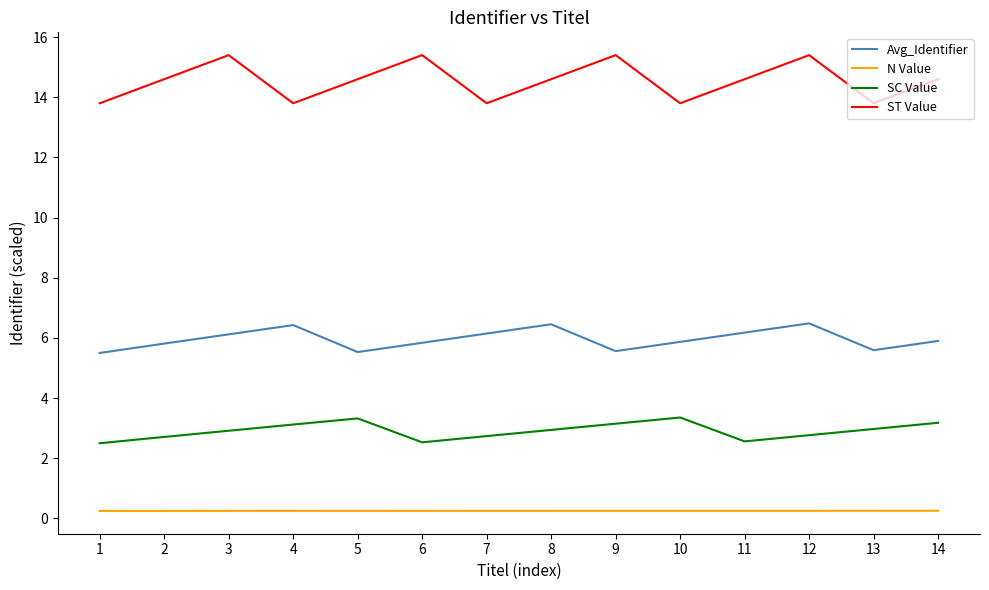

How many interior local valleys does the ST Value series have?

4